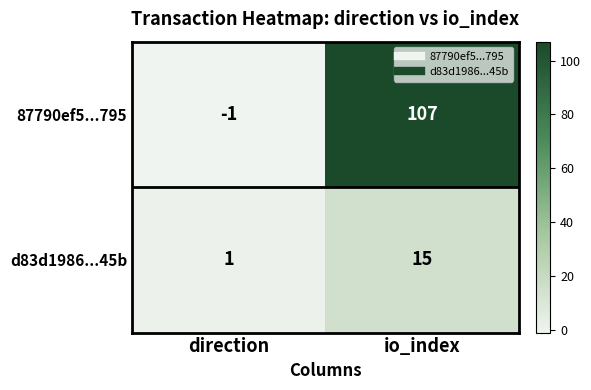

What is the maximum value for d83d1986...45b?

15